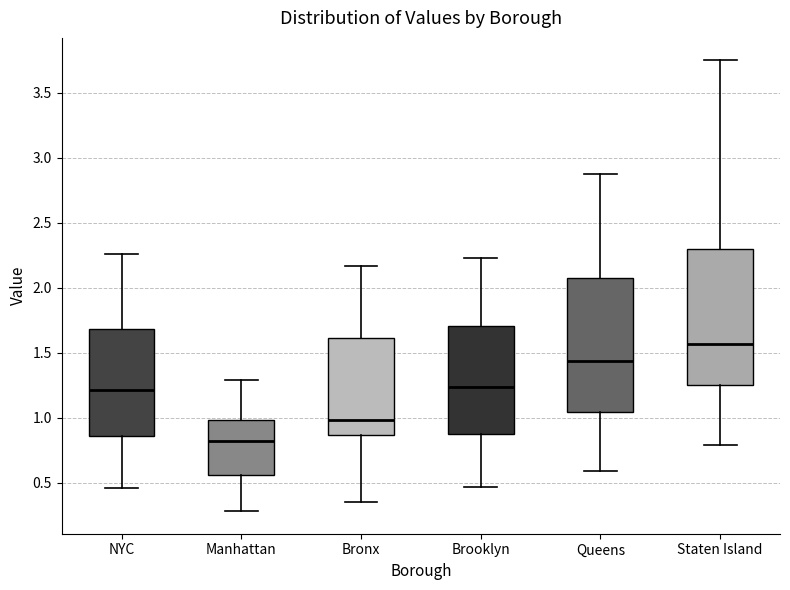

Reading left to right, transcribe this box plot: for each box, give where its median line is, the range the box spans, and where its two whiskers end, as read against the y-axis. The values are not printed on the chart, so give them approximately, as read against the axis.

NYC: median 1.20, box 0.85 to 1.70, whiskers 0.45 to 2.25
Manhattan: median 0.80, box 0.55 to 1.00, whiskers 0.30 to 1.30
Bronx: median 1.00, box 0.85 to 1.60, whiskers 0.35 to 2.15
Brooklyn: median 1.25, box 0.85 to 1.70, whiskers 0.45 to 2.25
Queens: median 1.45, box 1.05 to 2.10, whiskers 0.60 to 2.90
Staten Island: median 1.55, box 1.25 to 2.30, whiskers 0.80 to 3.75